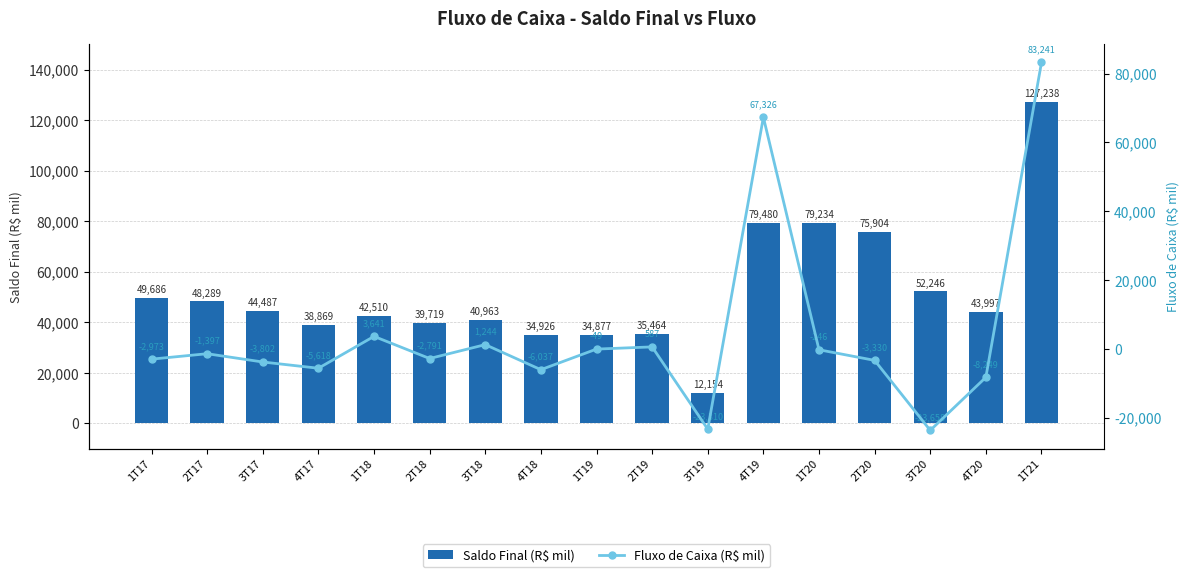

Which series has the widest spread of values?

Saldo Final (R$ mil)